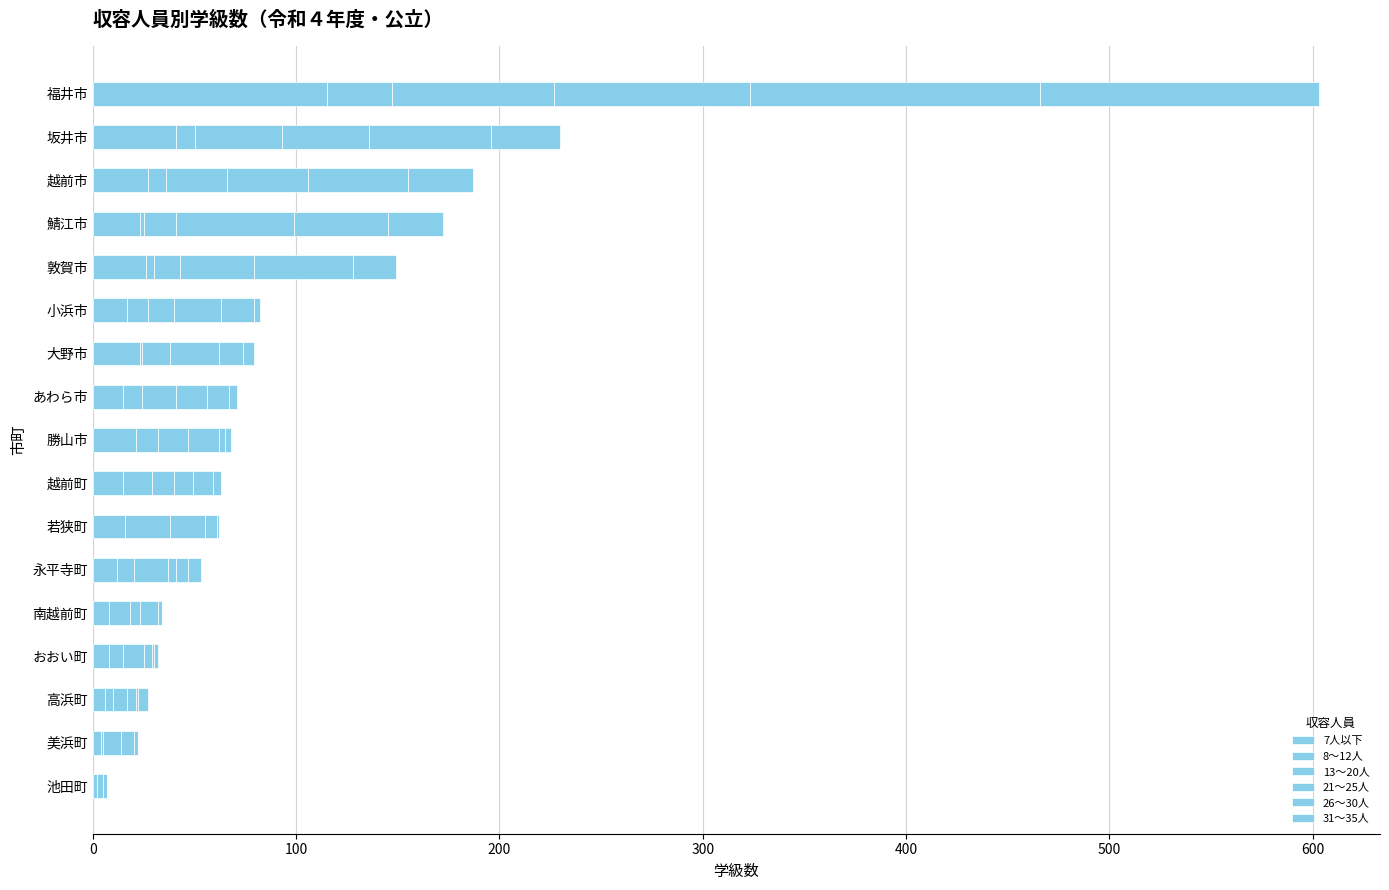

What is the difference between the maximum and minimum values in the 13～20人 series?

78